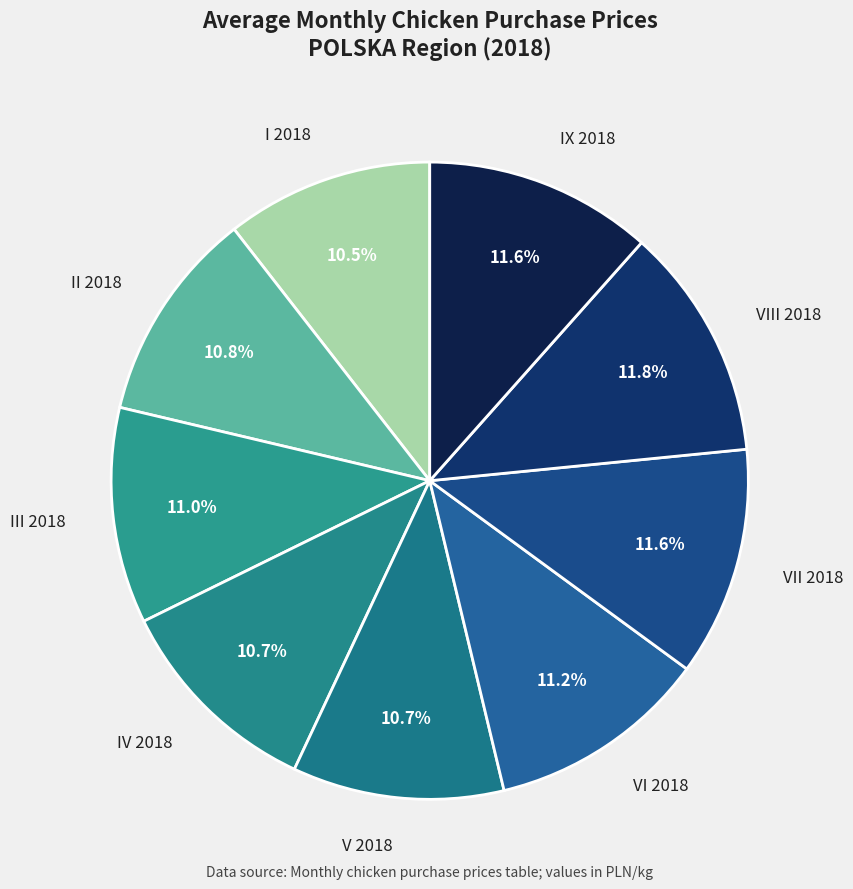

Count the number of slices in the pie.

9